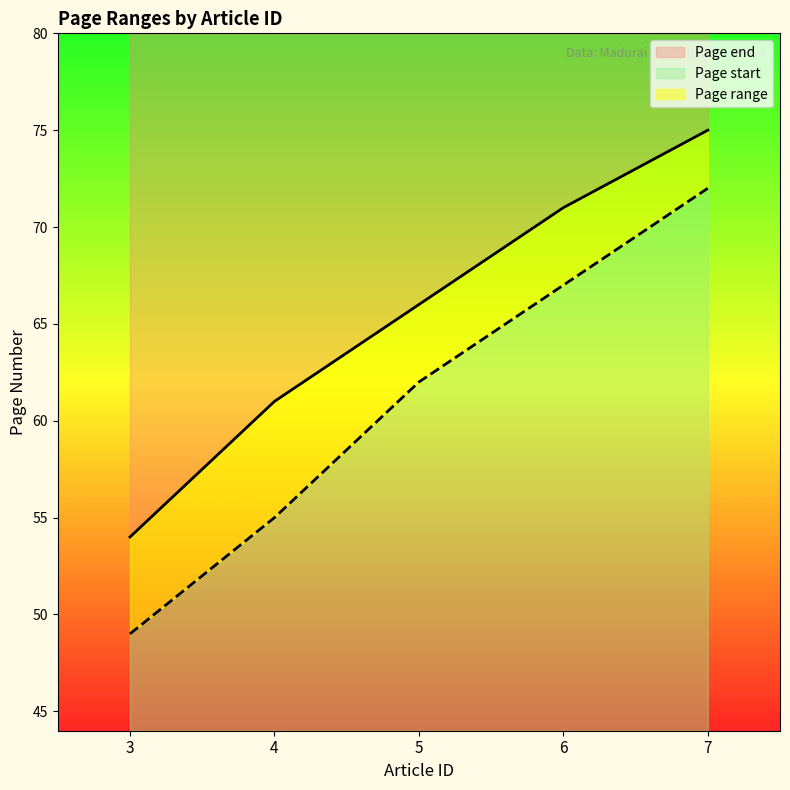

True or false: Page start has a value of 113 at 7.

False